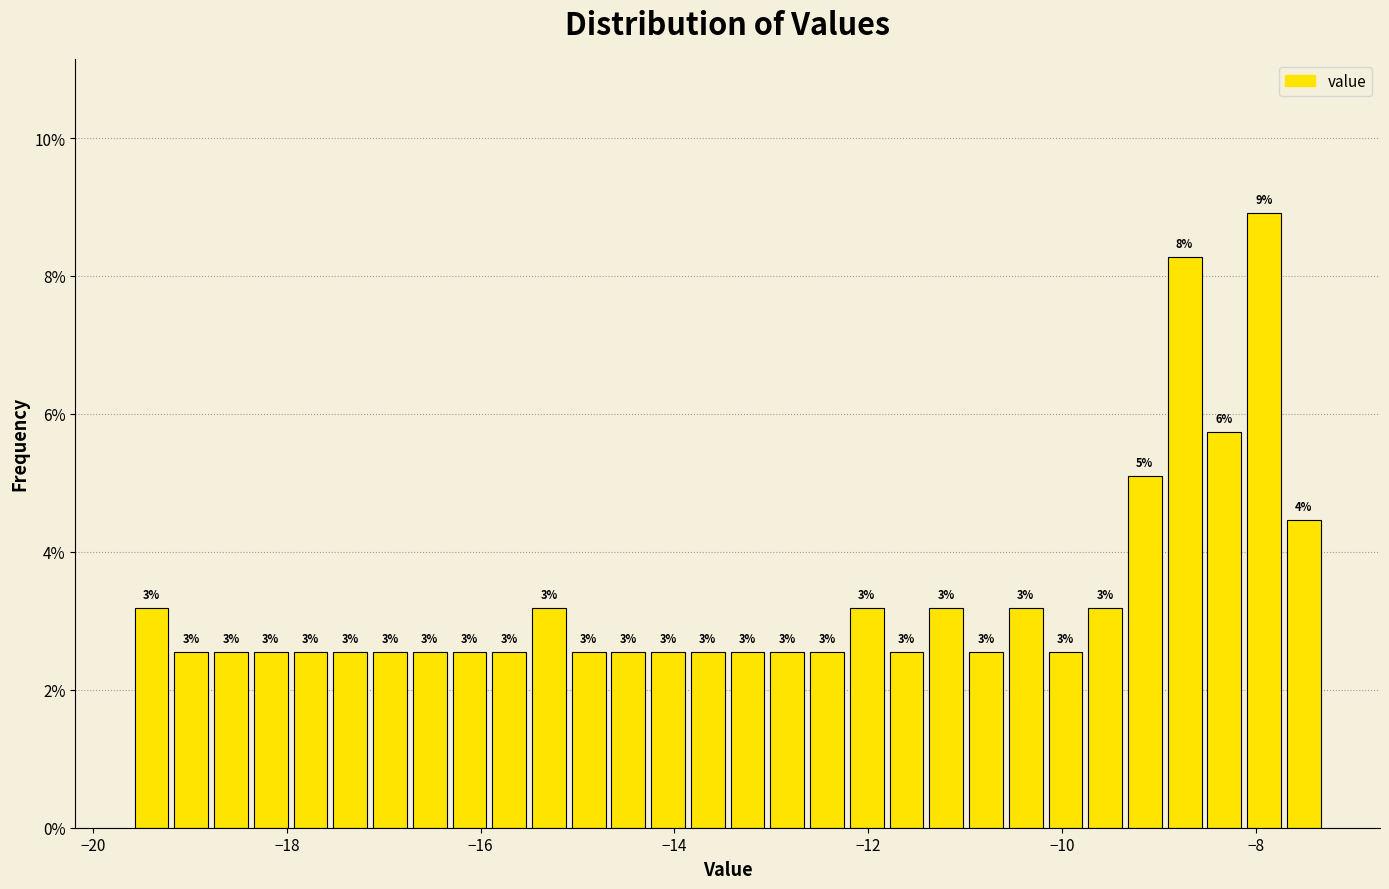

Read against the x-axis, roughly where is the centre of the tallest bar?

-8.0